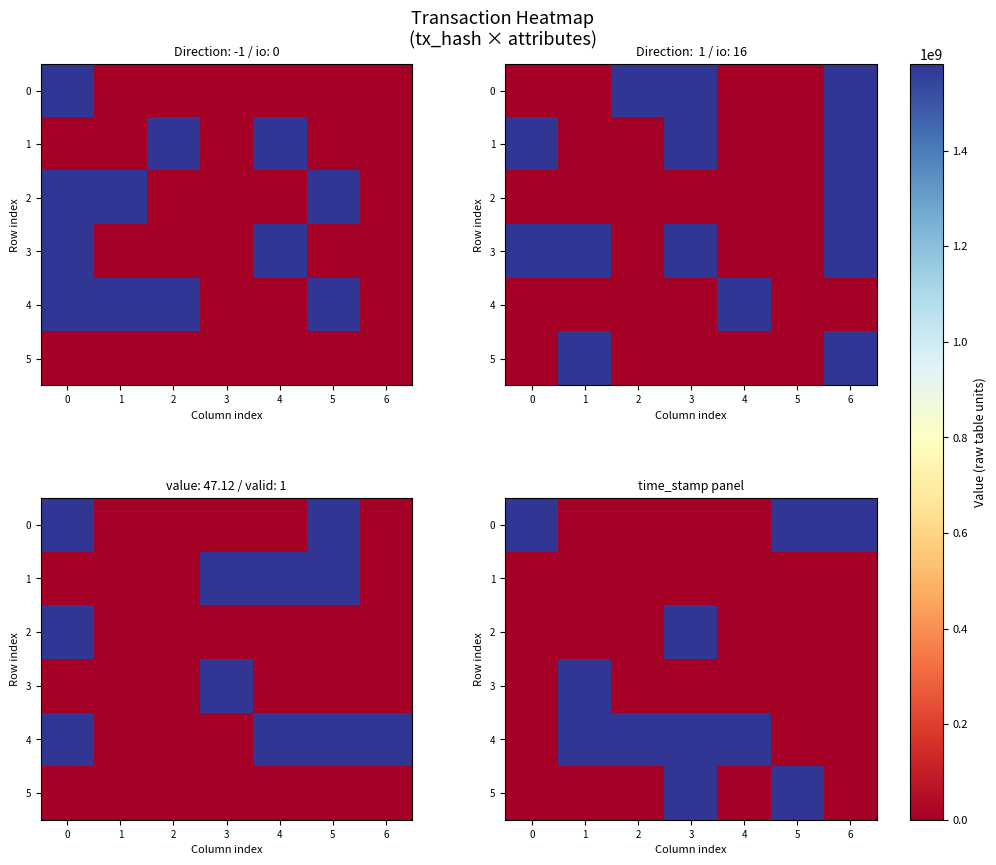

How many positive values does the 1 series have?

5